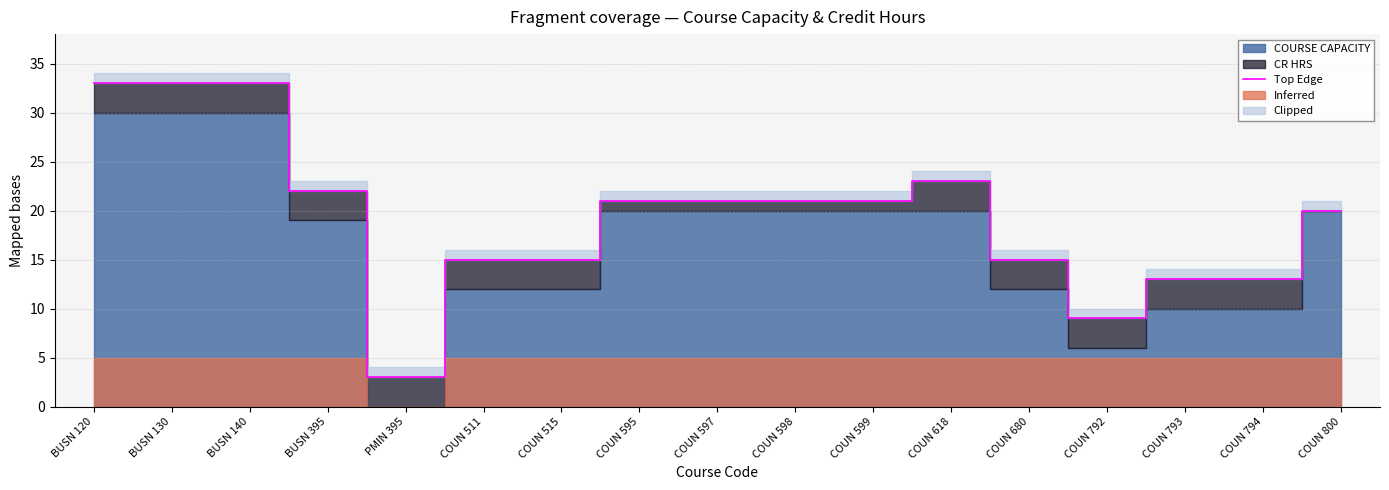

How many lines are shown in the chart?

1